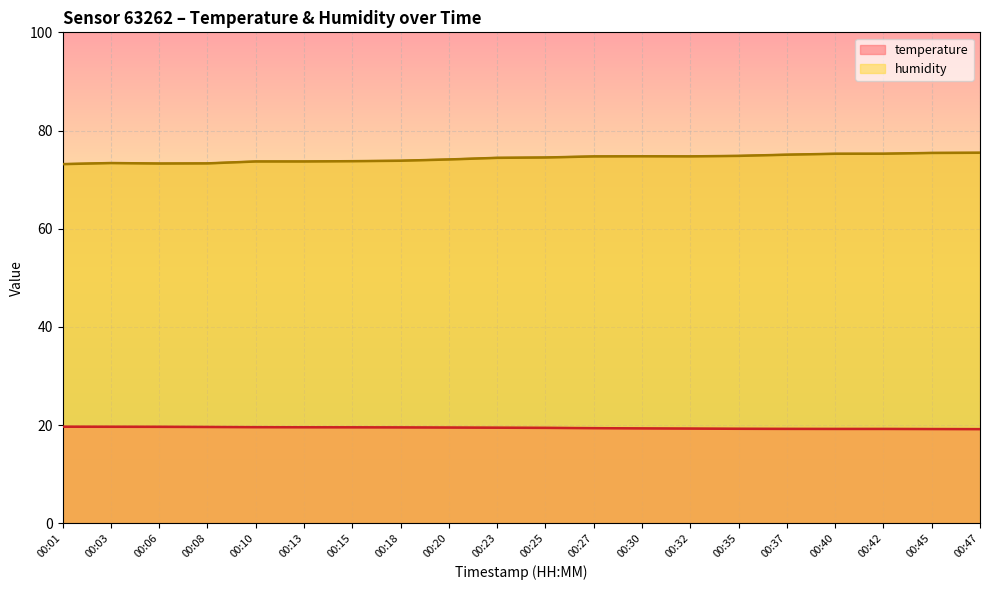

At which category does humidity reach its first local peak?

00:03